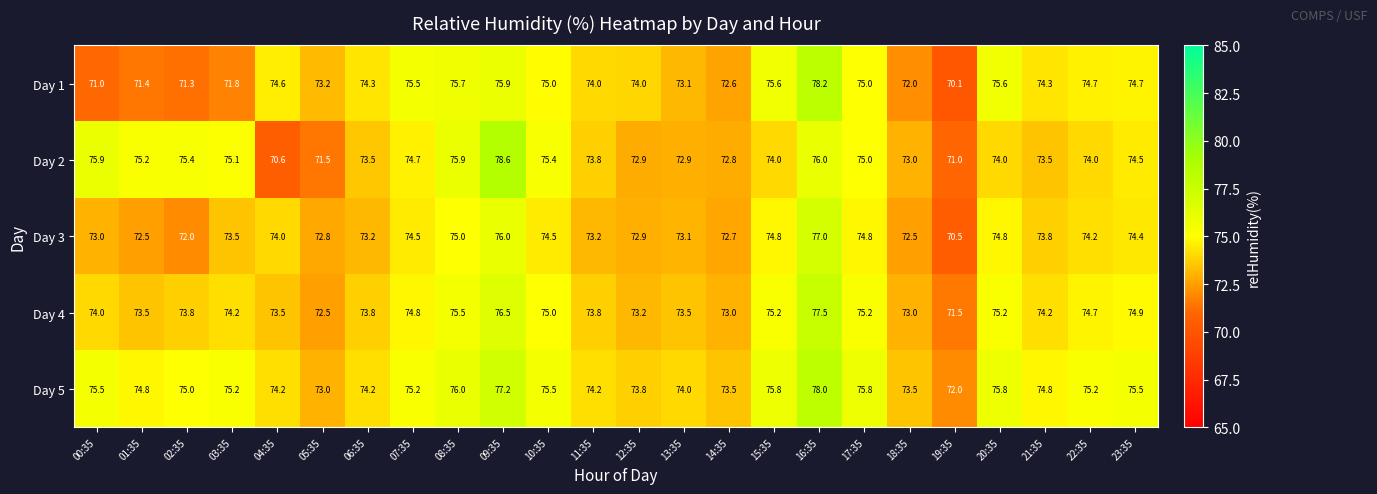

How many values in the Day 3 series are below 73?

7